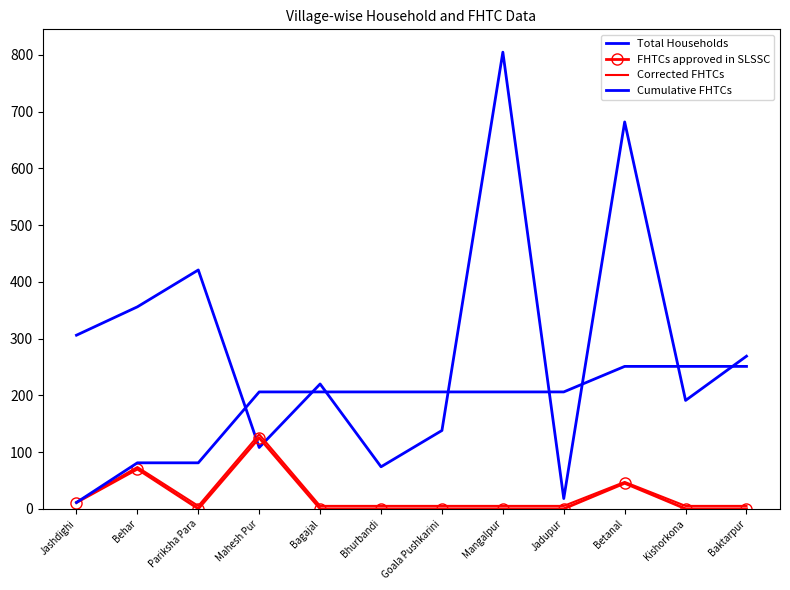

Reading right to left, transcribe all the data shown in this chart.

Total Households: Baktarpur=269.0	Kishorkona=191.0	Betanal=682.0	Jadupur=18.0	Mangalpur=805.0	Goala Pushkarini=138.0	Bhurbandi=74.0	Bagajal=220.0	Mahesh Pur=108.0	Pariksha Para=421.0	Behar=356.0	Jashdighi=306.0
FHTCs approved in SLSSC: Baktarpur=0.0	Kishorkona=0.0	Betanal=45.0	Jadupur=0.0	Mangalpur=0.0	Goala Pushkarini=0.0	Bhurbandi=0.0	Bagajal=0.0	Mahesh Pur=125.0	Pariksha Para=0.0	Behar=70.0	Jashdighi=11.0
Corrected FHTCs: Baktarpur=5.0	Kishorkona=5.0	Betanal=47.2	Jadupur=5.0	Mangalpur=5.0	Goala Pushkarini=5.0	Bhurbandi=5.0	Bagajal=5.0	Mahesh Pur=131.2	Pariksha Para=5.0	Behar=73.5	Jashdighi=11.6
Cumulative FHTCs: Baktarpur=251.0	Kishorkona=251.0	Betanal=251.0	Jadupur=206.0	Mangalpur=206.0	Goala Pushkarini=206.0	Bhurbandi=206.0	Bagajal=206.0	Mahesh Pur=206.0	Pariksha Para=81.0	Behar=81.0	Jashdighi=11.0